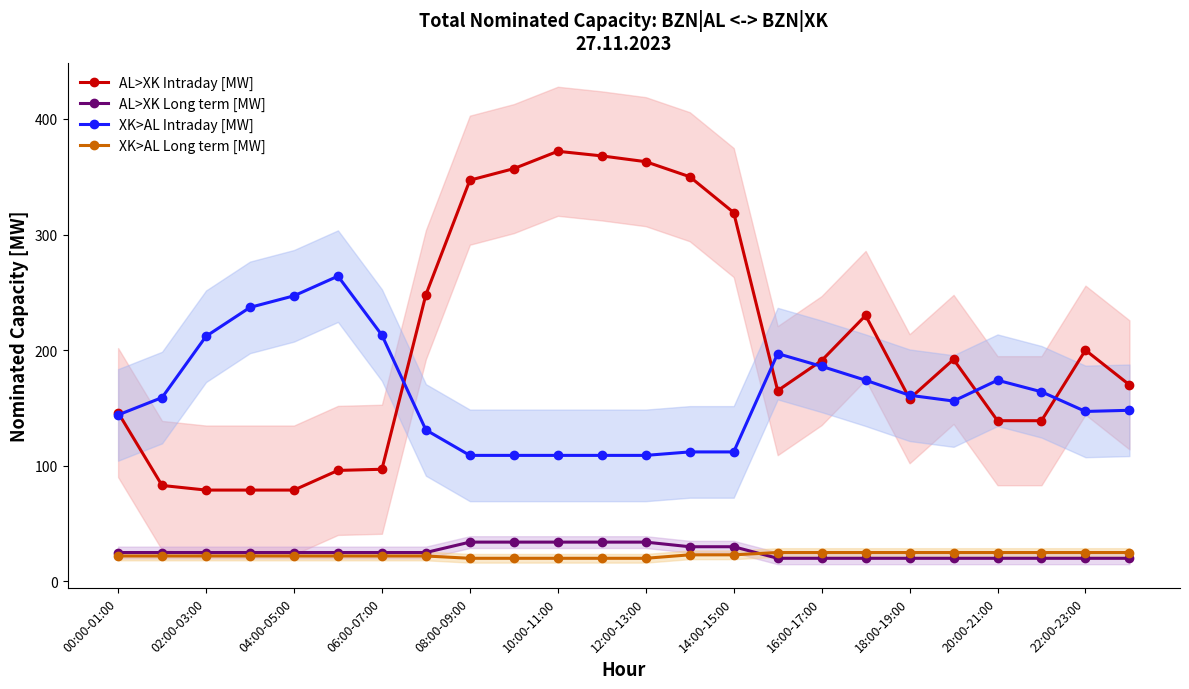

What is the highest value of the AL>XK Intraday [MW] series?

372